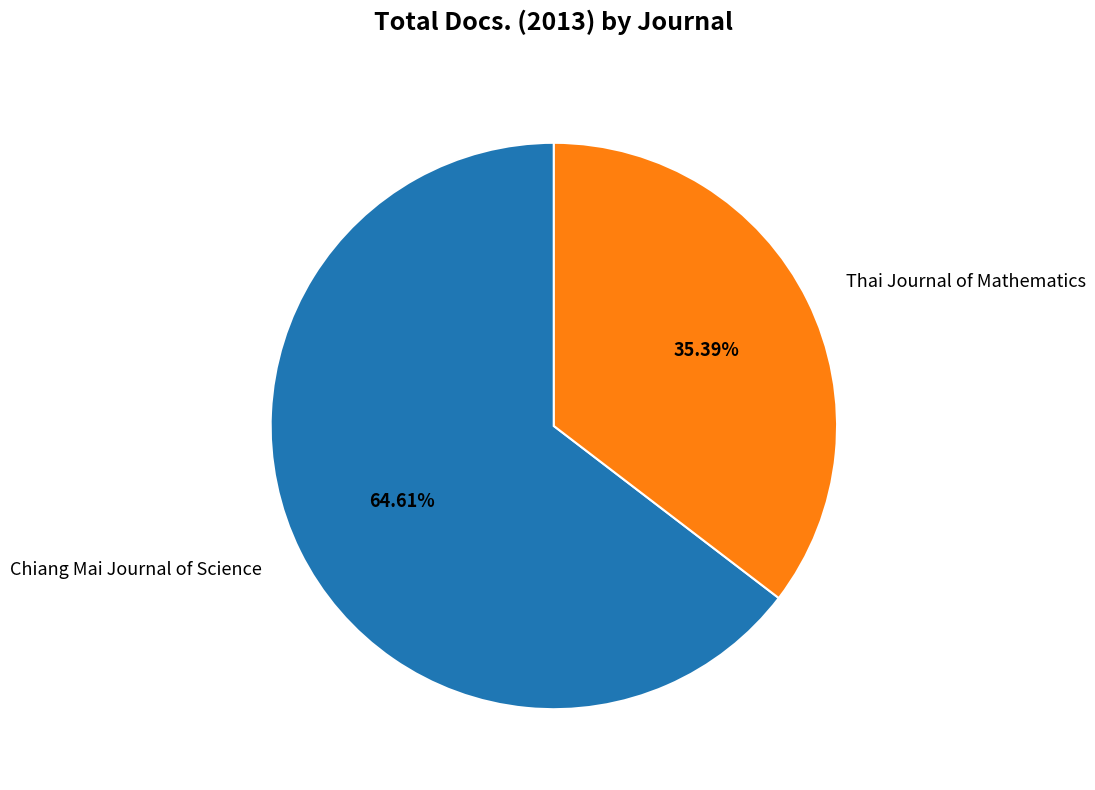

Do Thai Journal of Mathematics and Chiang Mai Journal of Science together represent more than half of the pie?

Yes